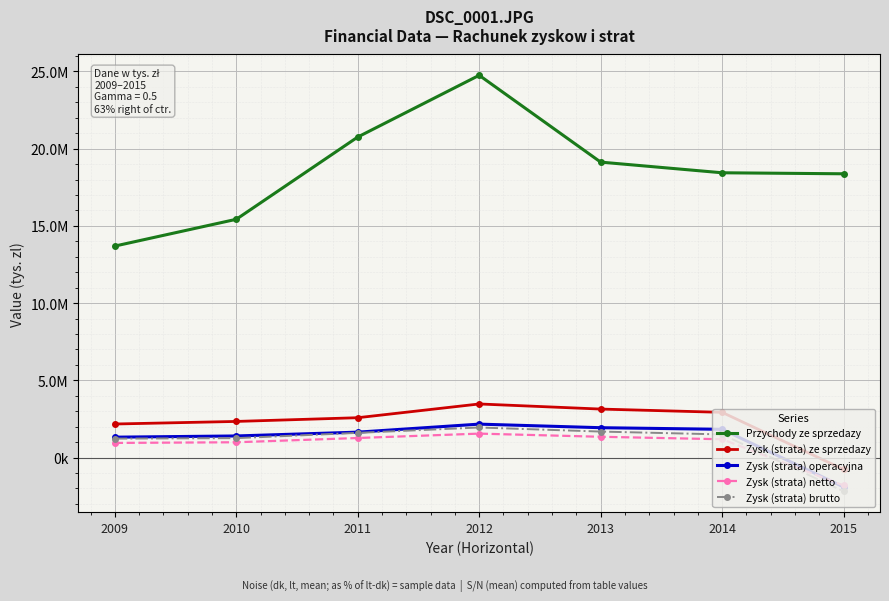

Which has a higher value, 2010 or 2009?

2010